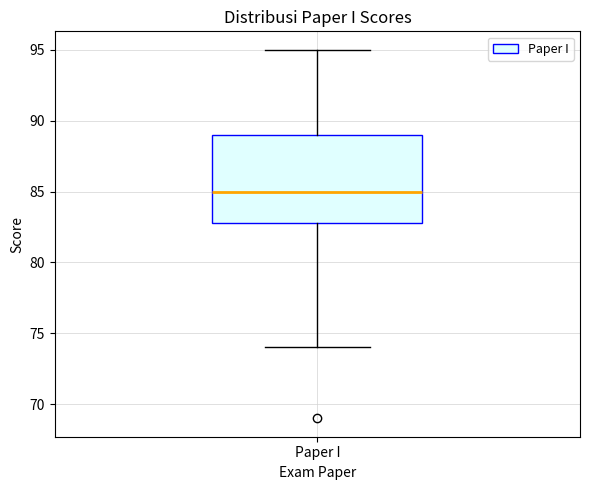

Where is the lower edge of the box for Paper I on the y-axis? The values are not printed on the chart, so give them approximately, as read against the axis.

83